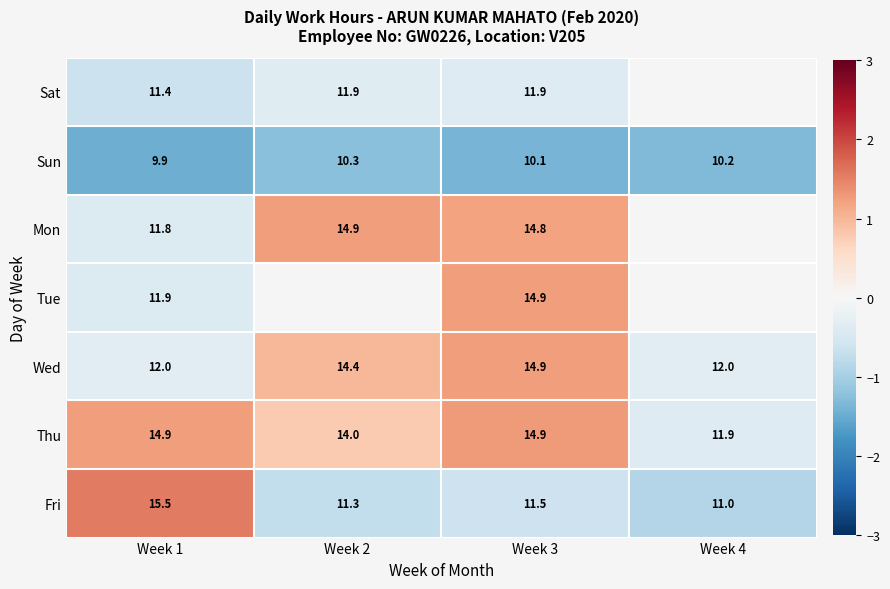

How many values in the Wed series are below 14?

2